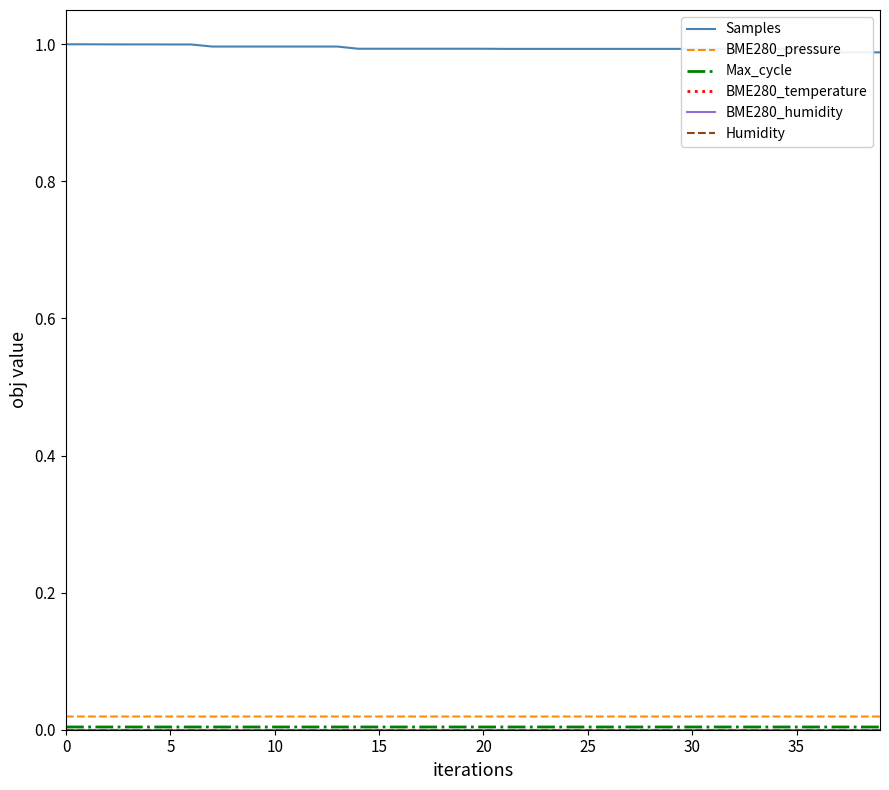

True or false: Humidity and BME280_humidity intersect in this chart.

False